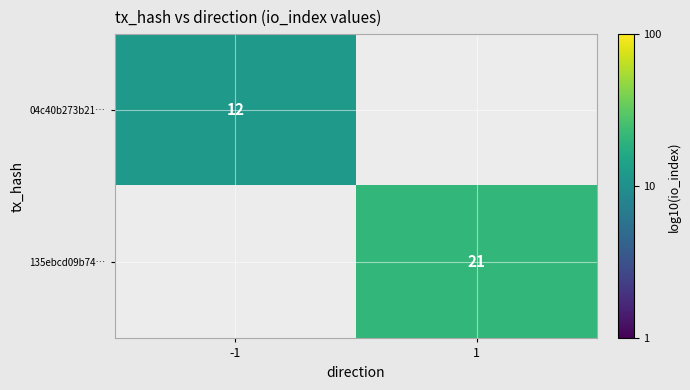

True or false: 04c40b273b21… has a value of 12 at -1.

True